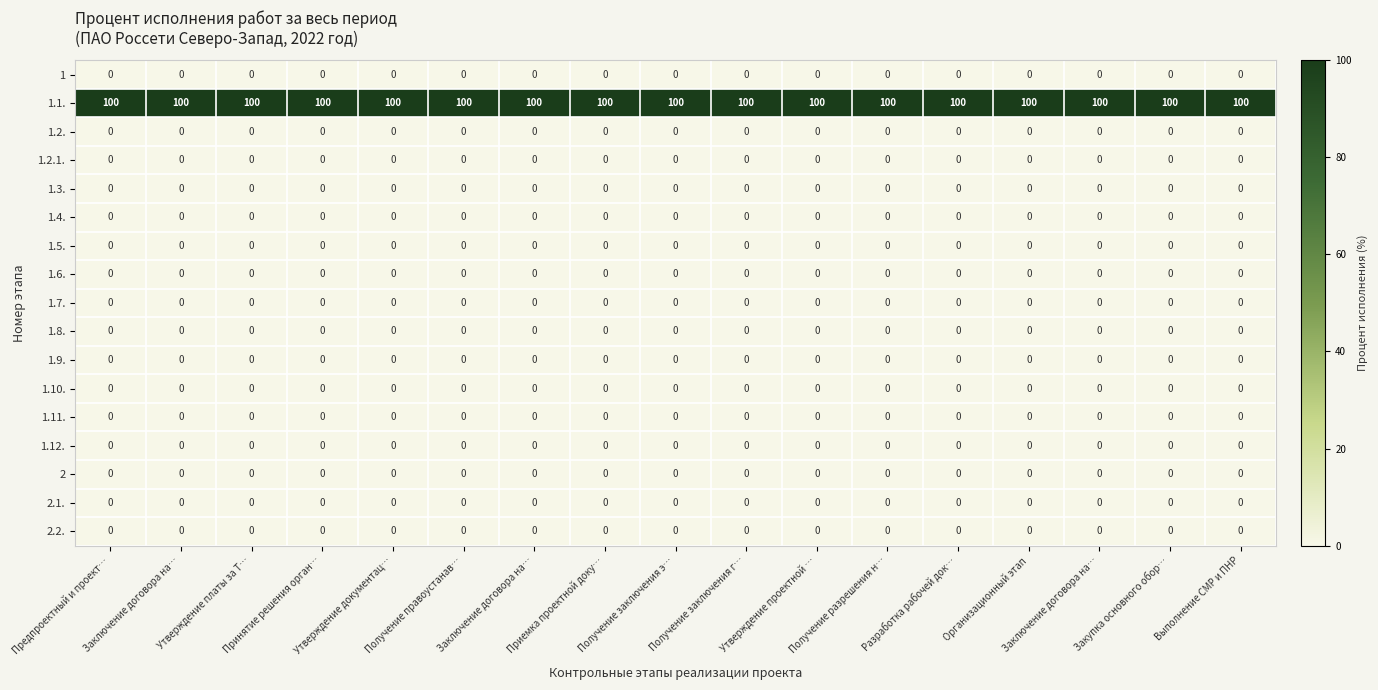

Rank the series by their maximum value, from highest to lowest.

1.1., 1, 1.2., 1.2.1., 1.3., 1.4., 1.5., 1.6., 1.7., 1.8., 1.9., 1.10., 1.11., 1.12., 2, 2.1., 2.2.